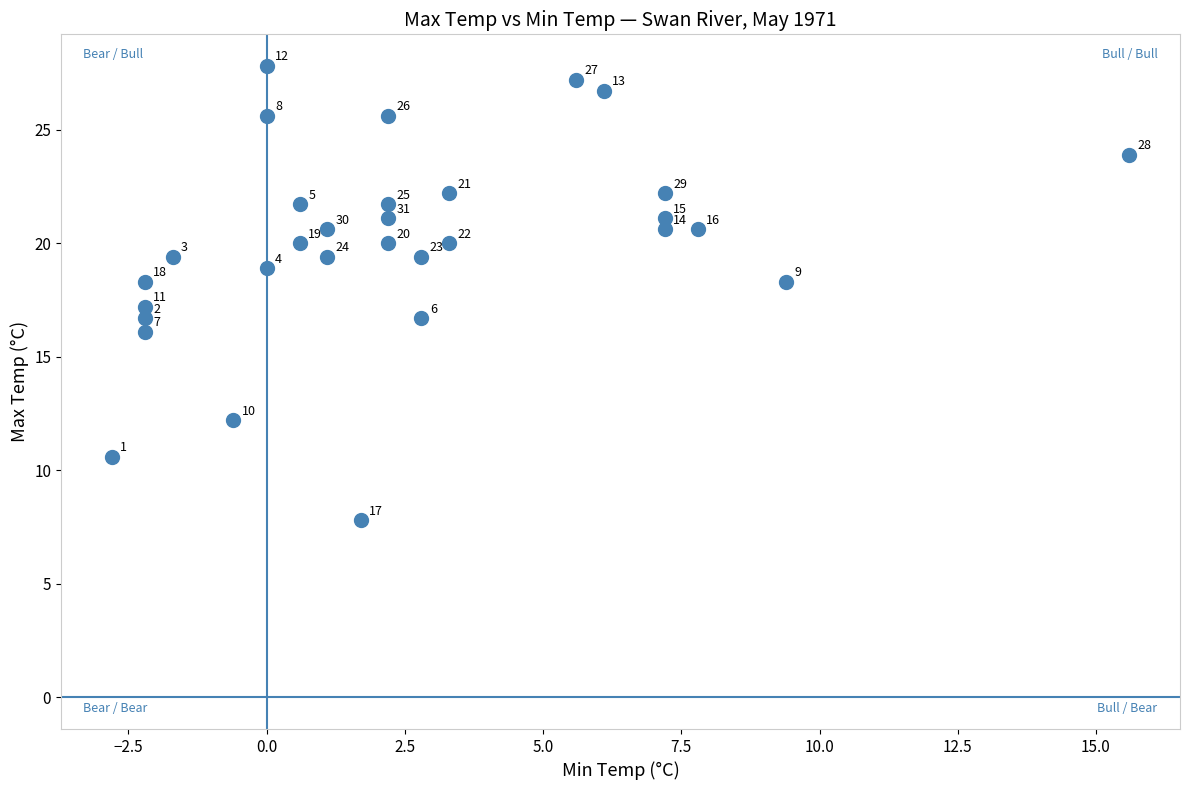

What is the range of Y values (max minus min)?

20.0